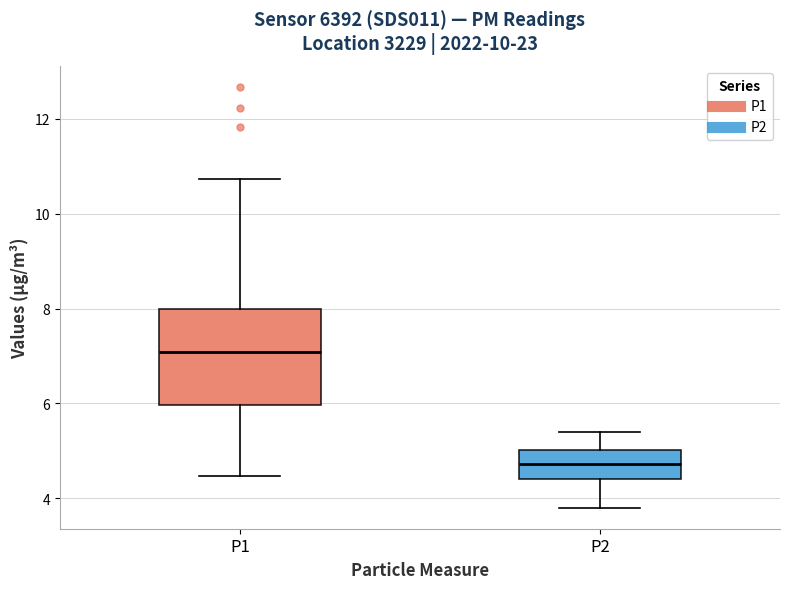

Reading left to right, read every box against the y-axis: the position of its median line, the range the box covers, and the ends of its whiskers. The values are not printed on the chart, so give them approximately, as read against the axis.

P1: median 7.0, box 6.0 to 8.0, whiskers 4.4 to 10.8
P2: median 4.8, box 4.4 to 5.0, whiskers 3.8 to 5.4